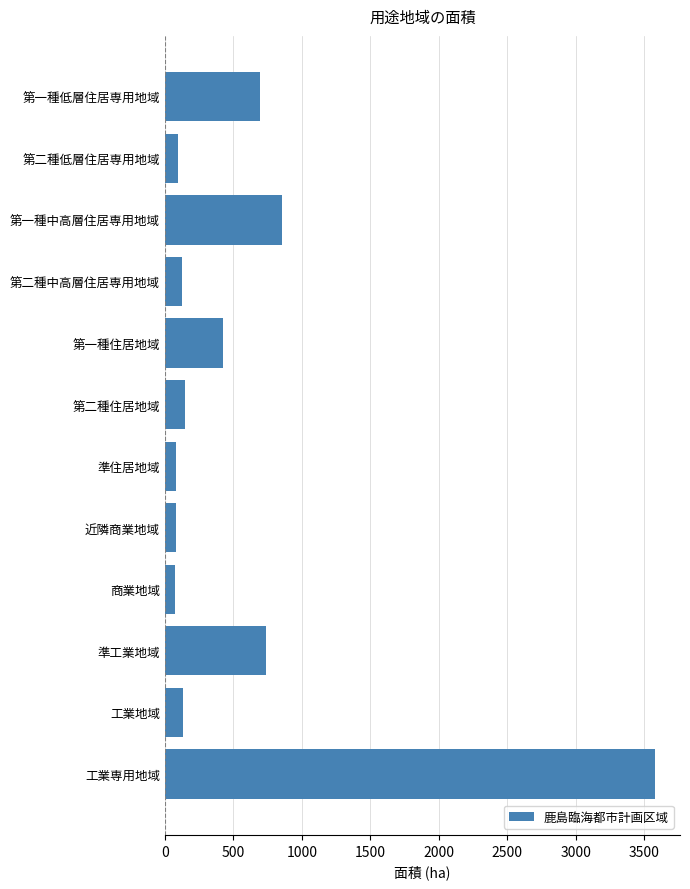

At which label is the value closest to 1830?

第一種中高層住居専用地域